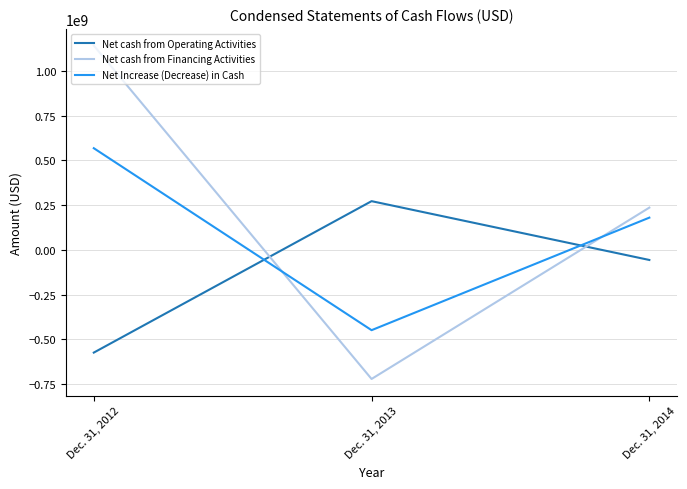

What value does the Net Increase (Decrease) in Cash series have at Dec. 31, 2014, to the nearest 10?

180397430